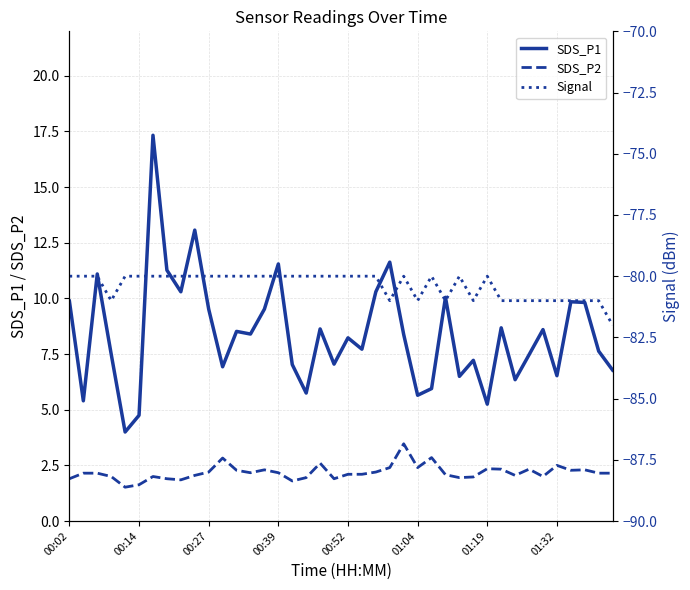

True or false: Signal and SDS_P2 cross at least once.

False